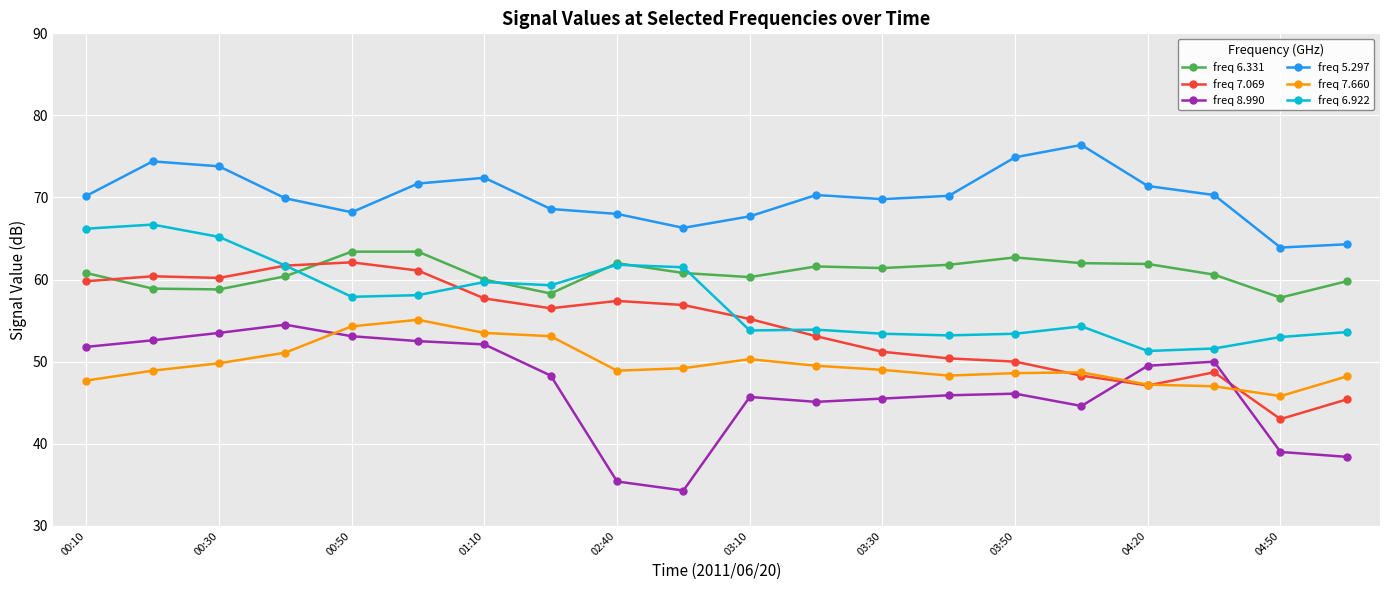

How many values in the freq 6.922 series exceed 57?

10